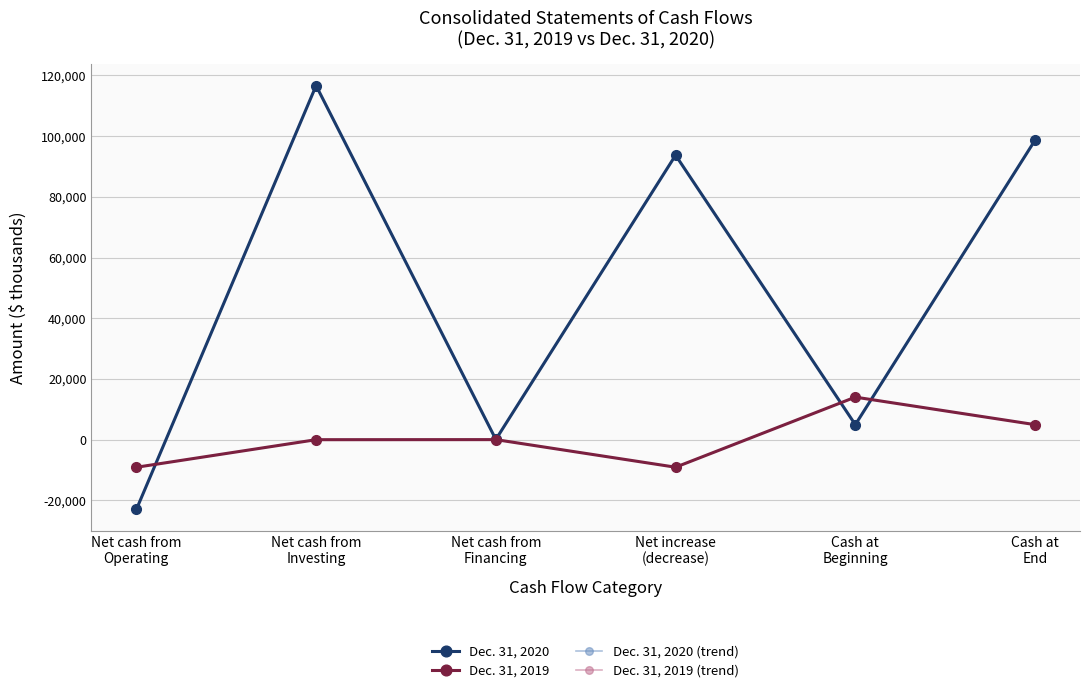

Does the chart display data point markers on the line(s)?

Yes